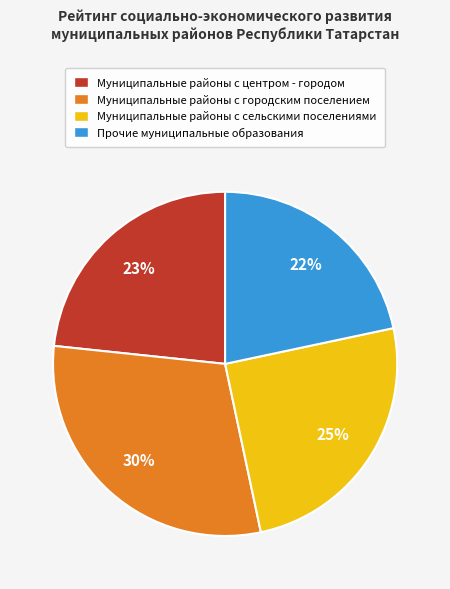

How many segments does this pie chart have?

4